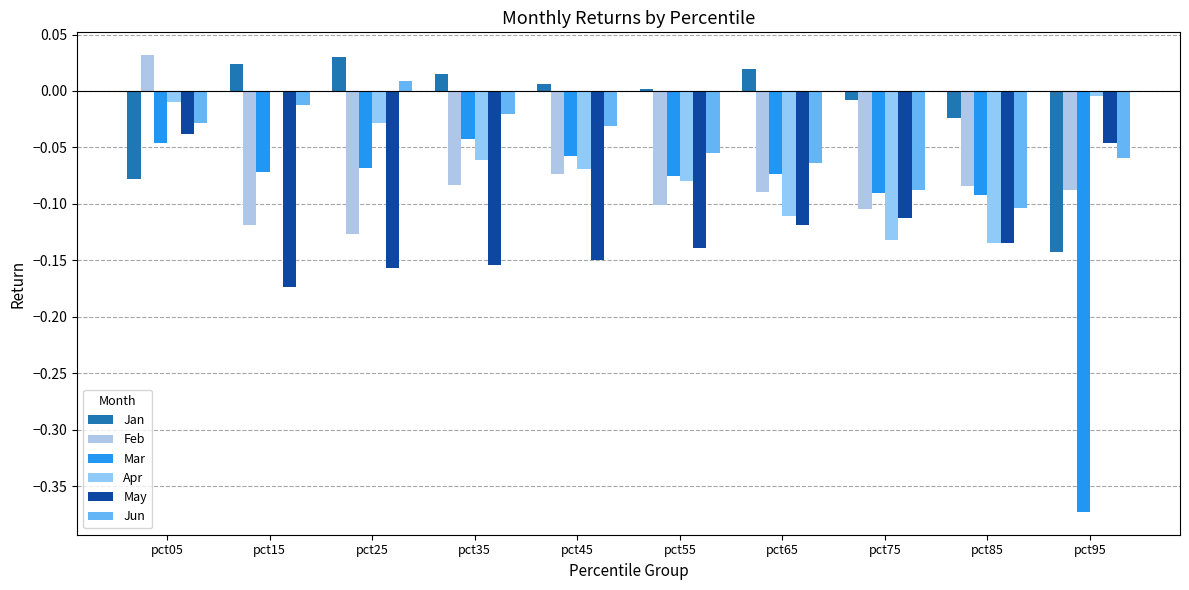

At how many categories does at least one series exceed 0?

7